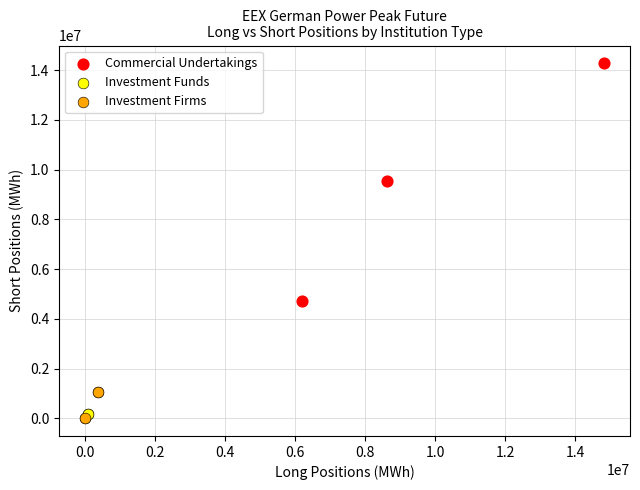

Which series contains the highest Y value?

Commercial Undertakings